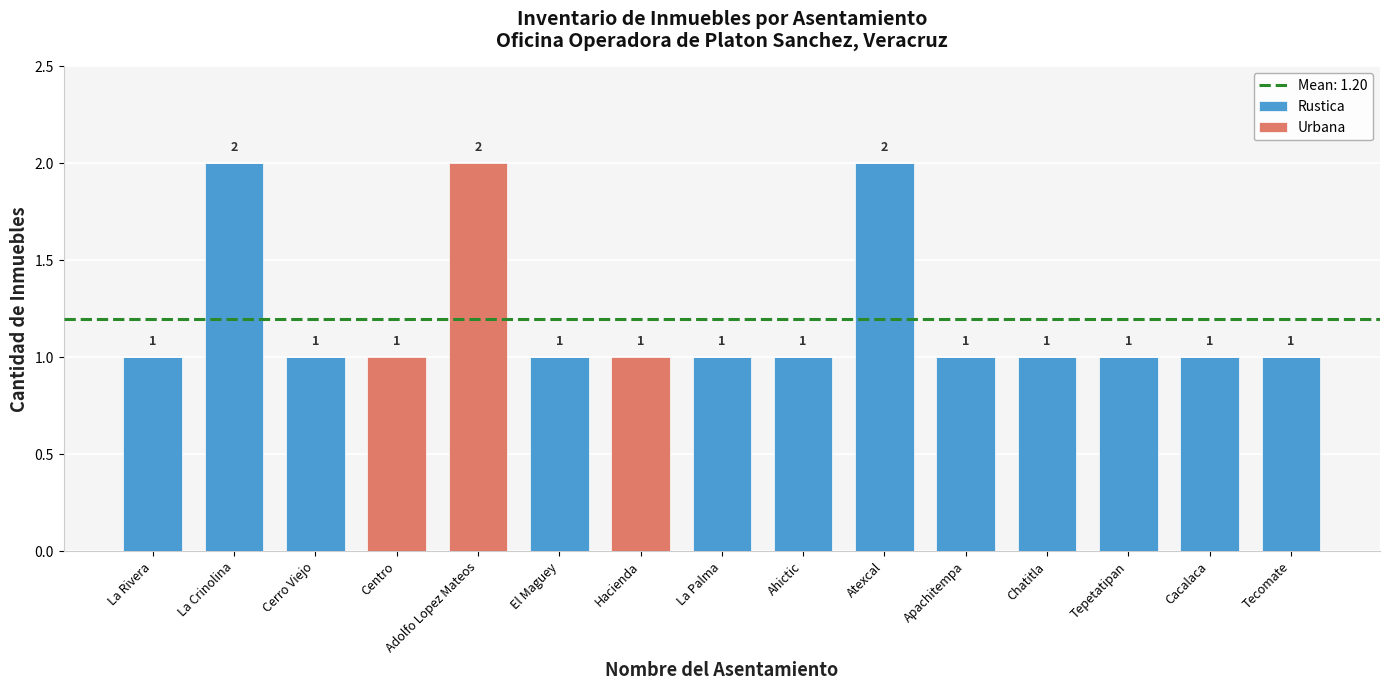

The Rustica series shows 2 at Cerro Viejo. True or false?

False